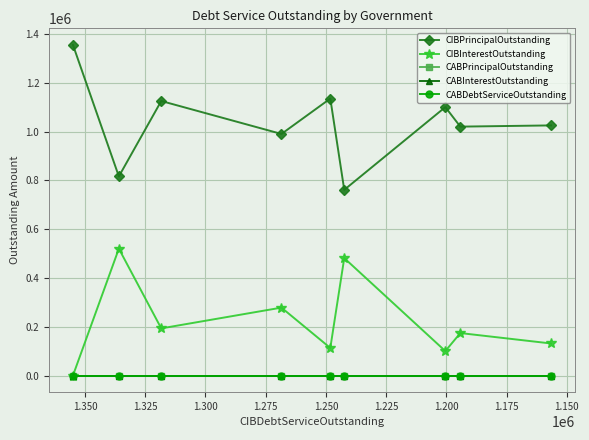

True or false: CABInterestOutstanding and CIBInterestOutstanding intersect in this chart.

False